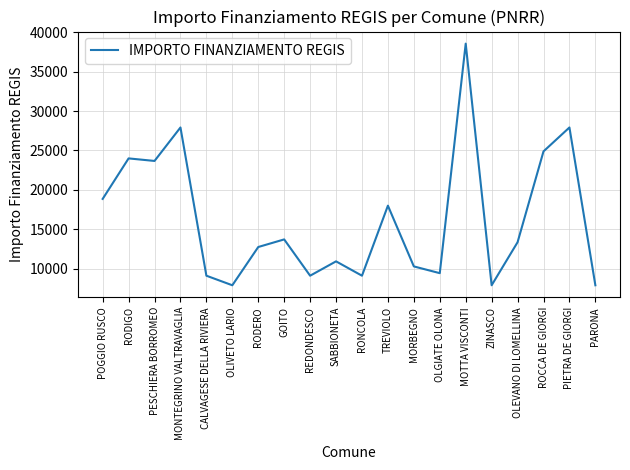

How many lines are shown in the chart?

1